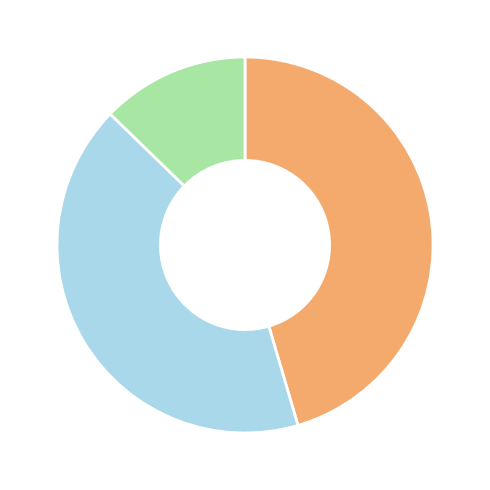

Count the number of slices in the pie.

3